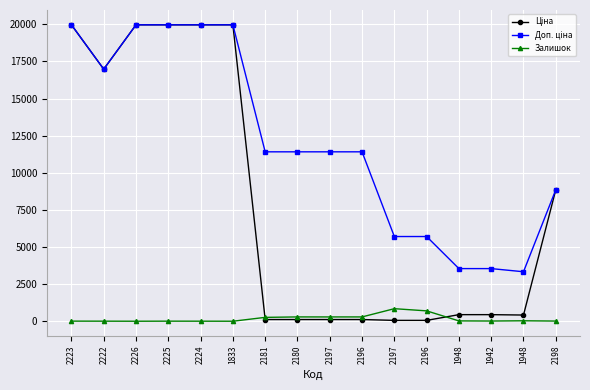

Which series has the widest spread of values?

Ціна